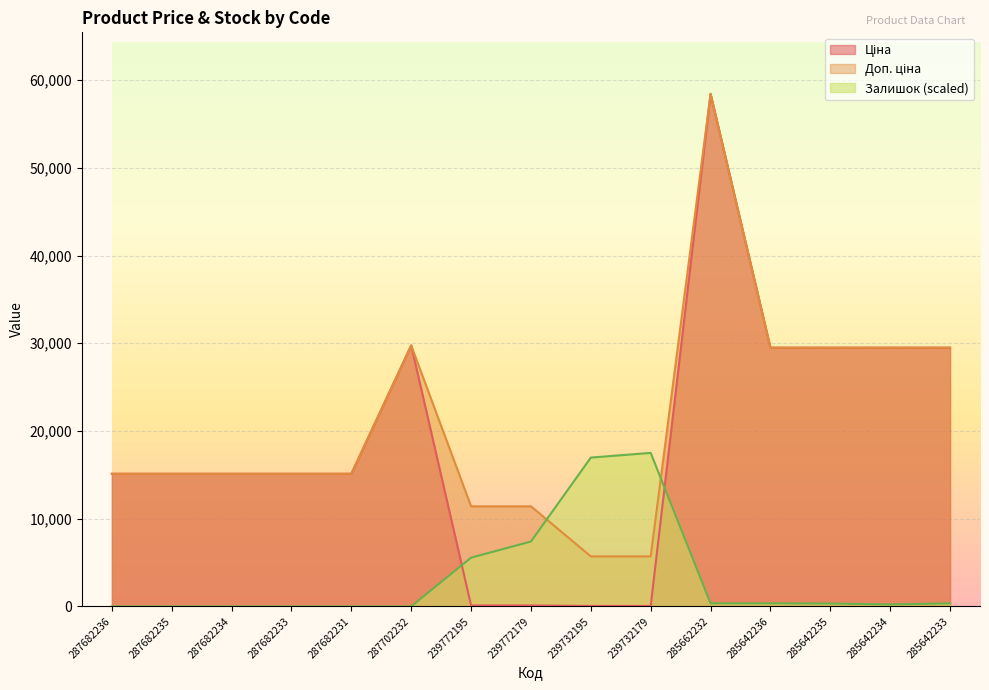

What is the sum of all Залишок values?

49063.0